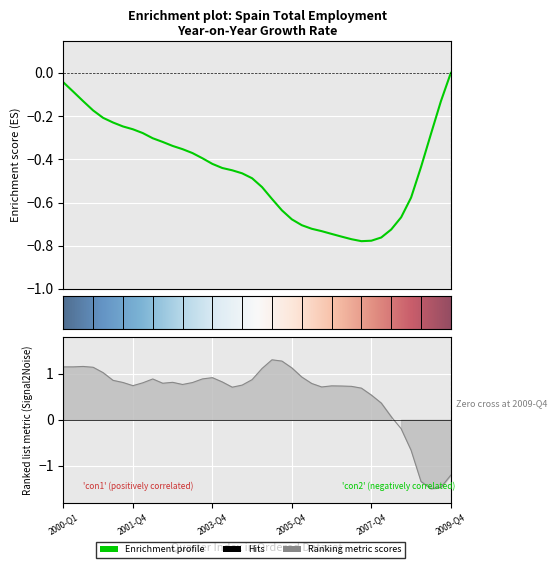

Is it true that the value at 2005-Q2 is 2.0?

False